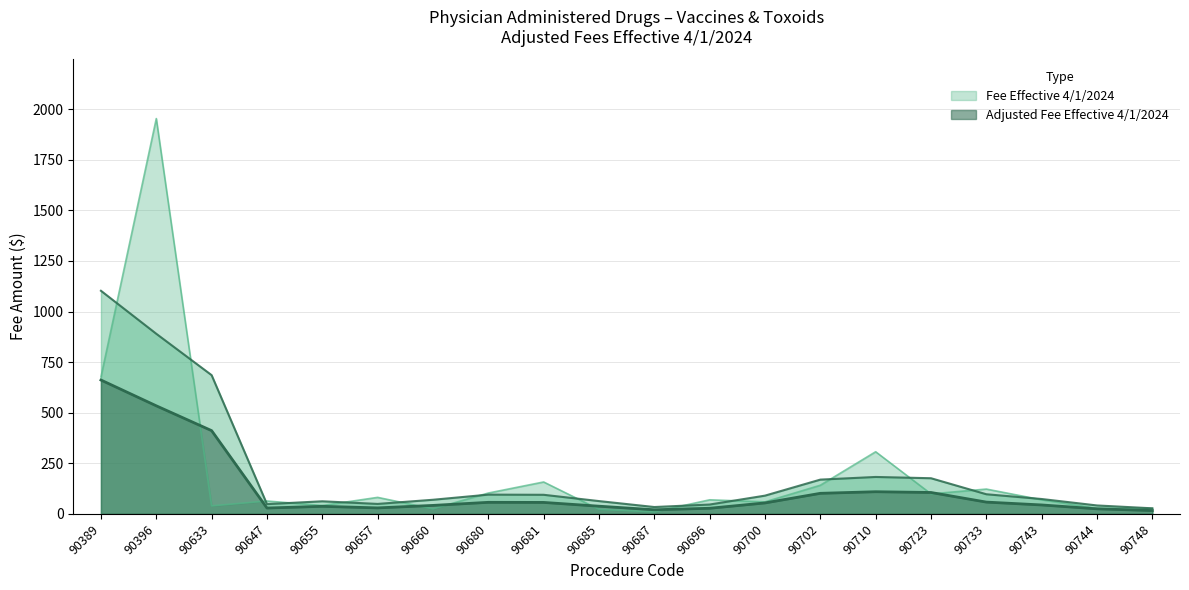

True or false: the data shows 9.6 at 90748.

False